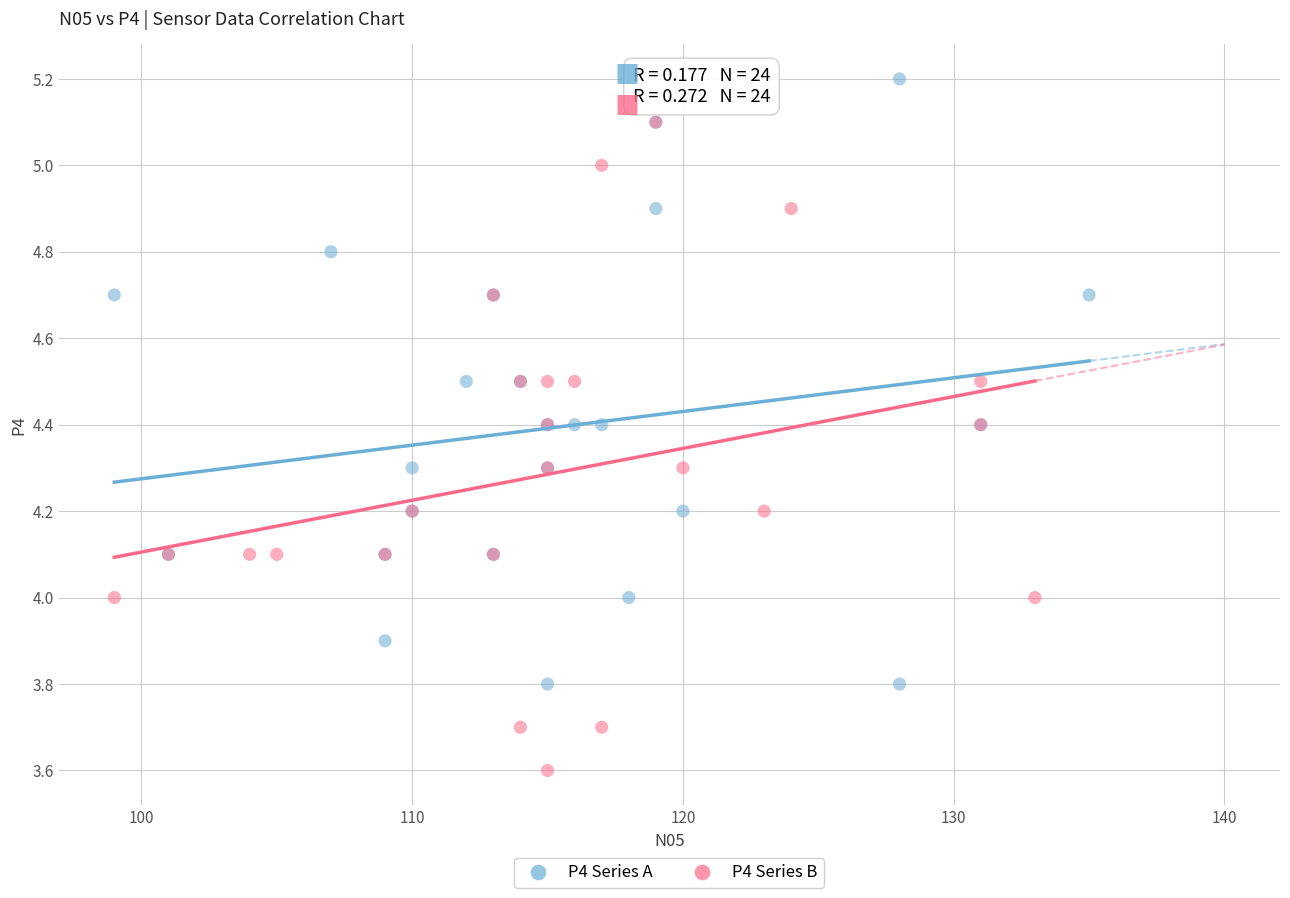

Which series contains the lowest Y value?

P4 Series B